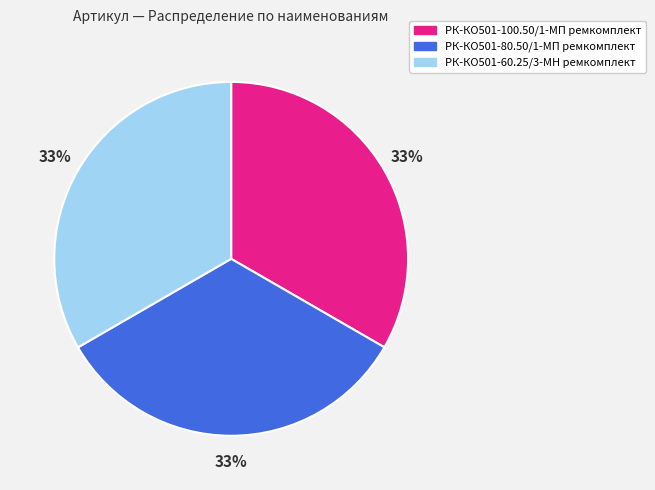

Count the number of slices in the pie.

3